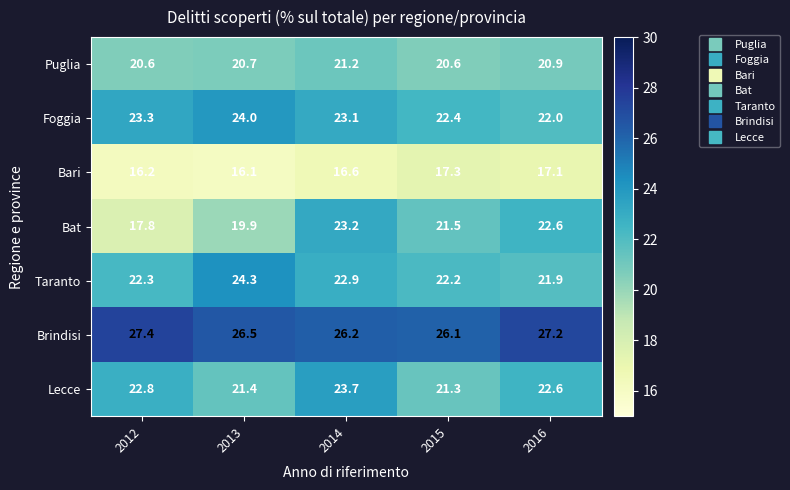

Which series has the widest spread of values?

Bat